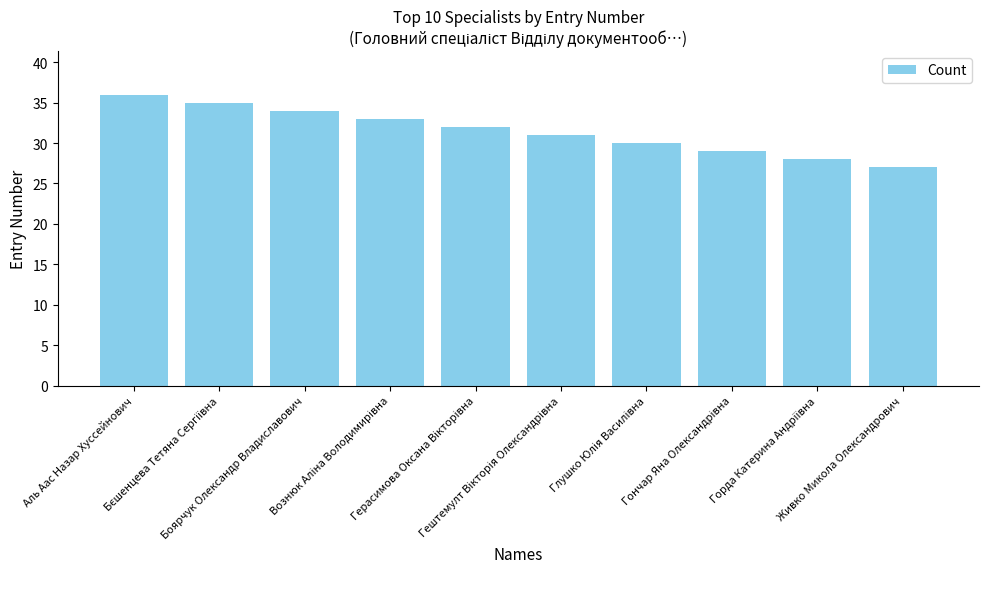

What is the value of the 2nd bar from the left?

35